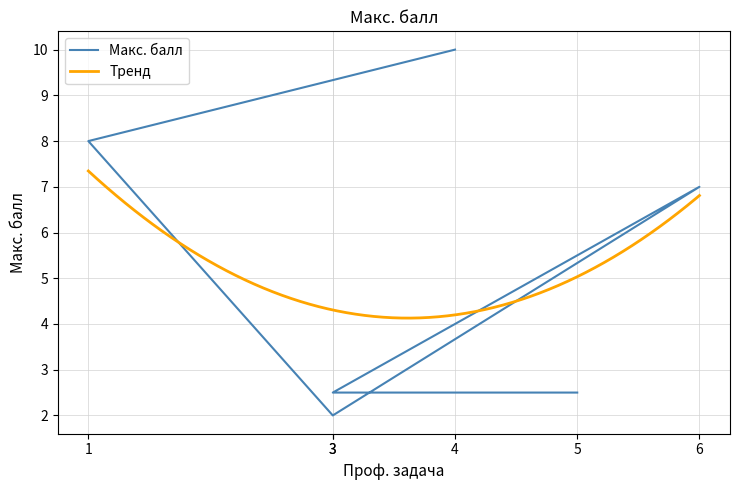

What is the ratio of the value at 6 to the value at 3?

2.8